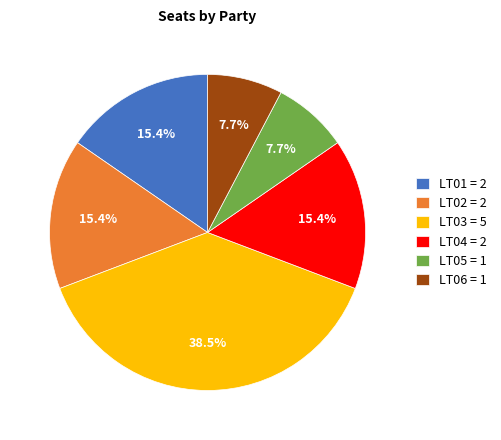

What is the ratio of the value at LT03 = 5 to the value at LT04 = 2?

2.5